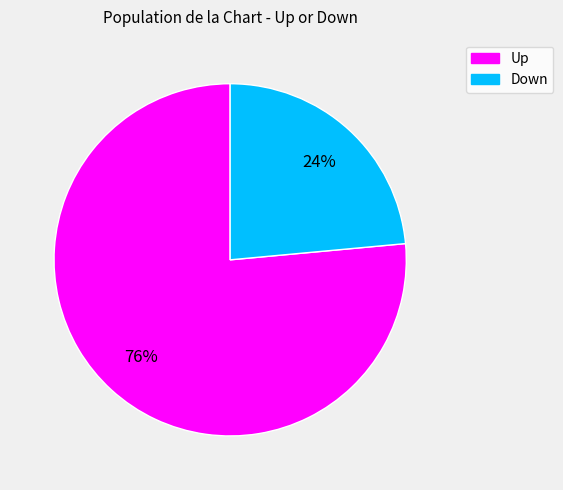

To the nearest percent, what is the average slice percentage?

50%